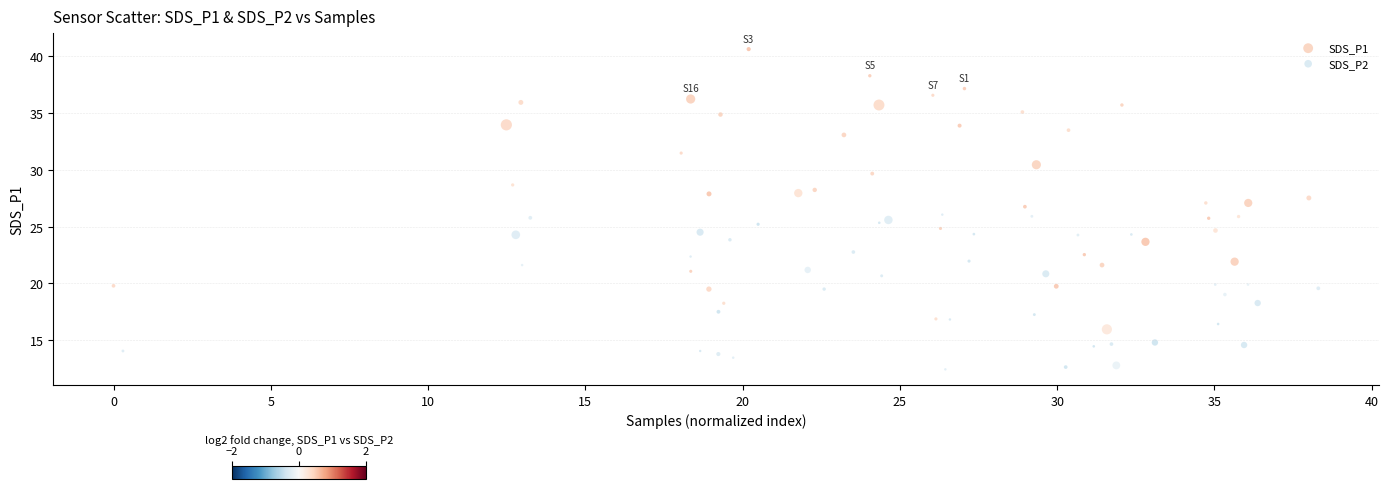

Which series reaches the minimum Y coordinate?

SDS_P2